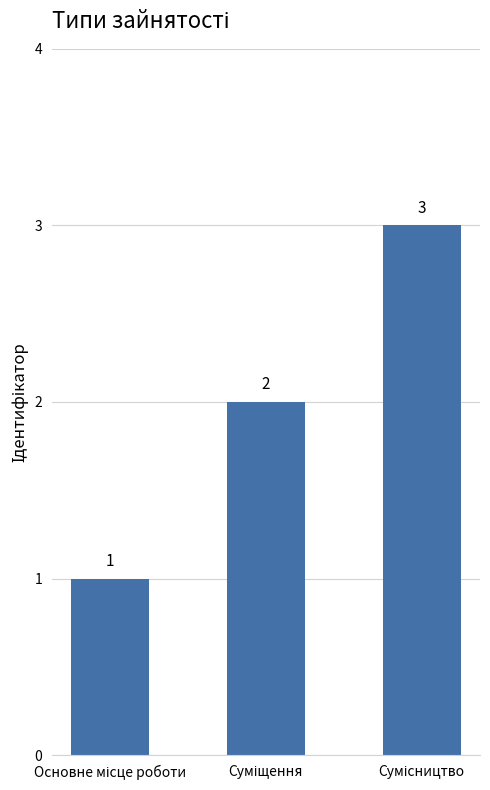

What is the value of the 2nd bar from the left?

2